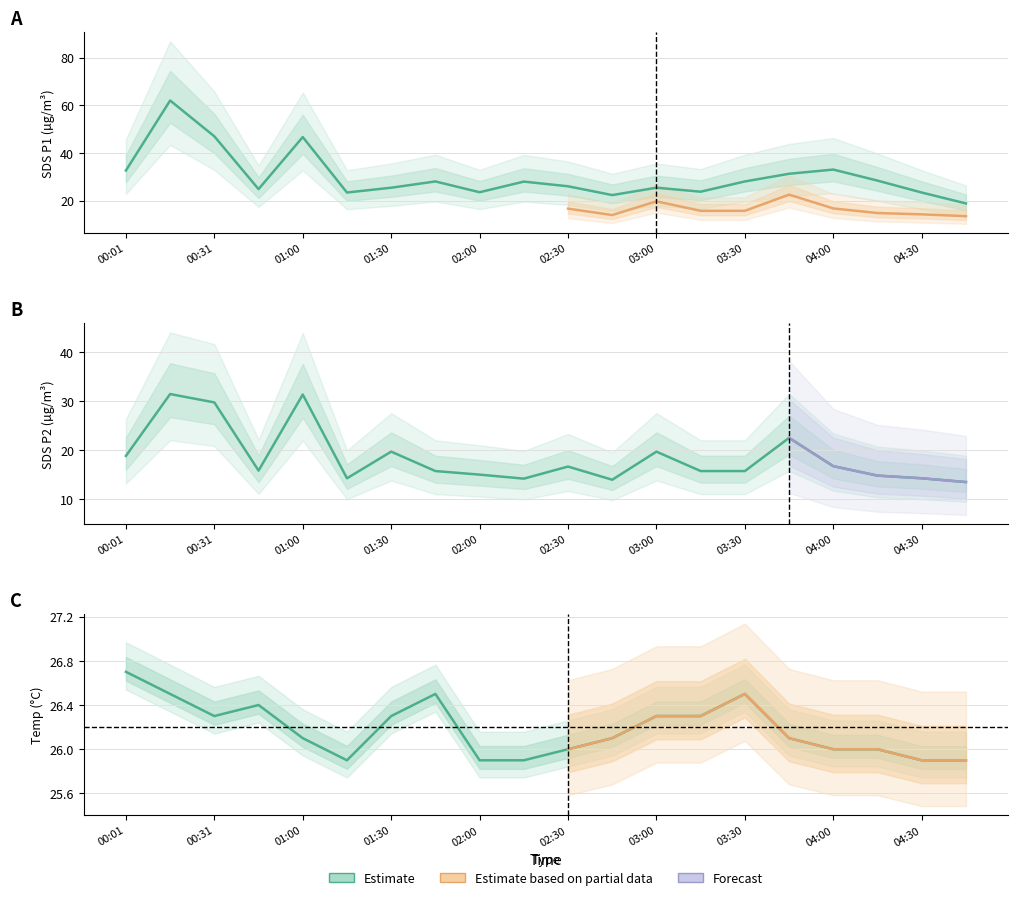

At which category is the sum across all series the highest?

00:16